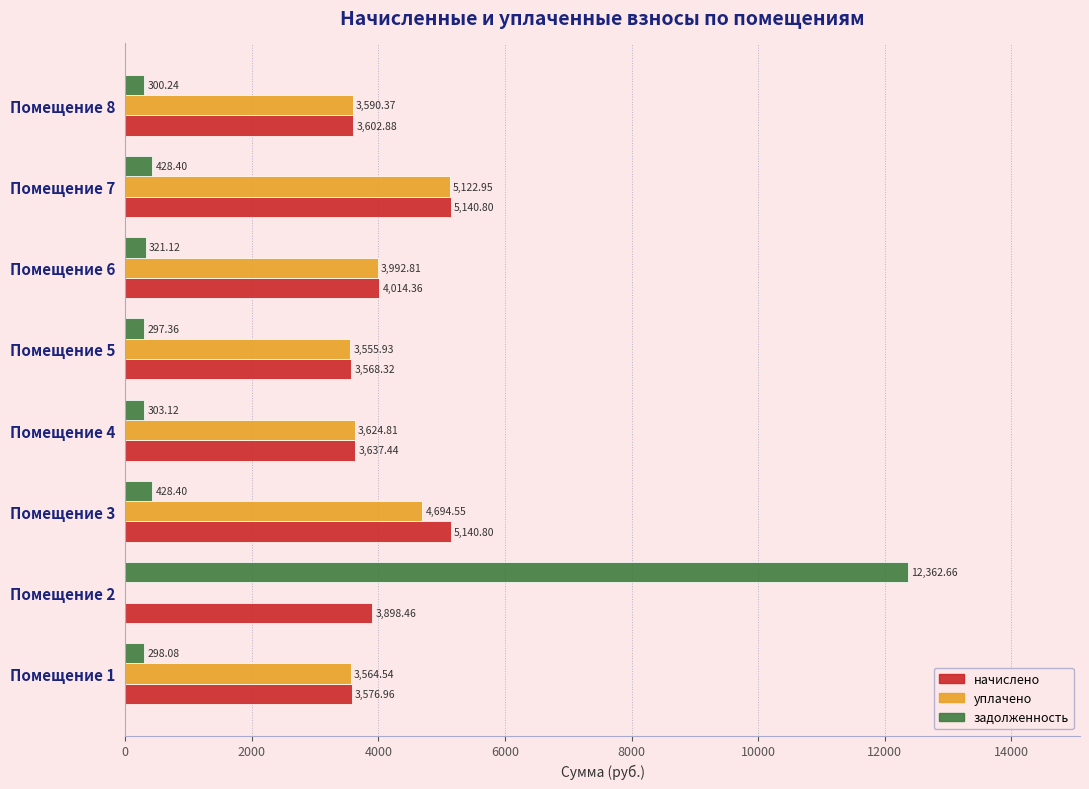

Which series has the largest total across all categories?

начислено